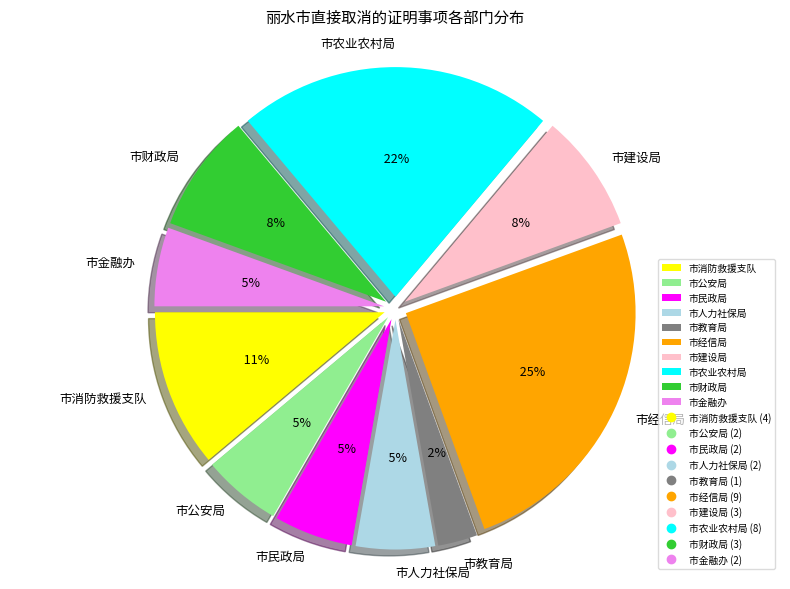

Combined, do 市民政局 and 市财政局 account for over 50%?

No